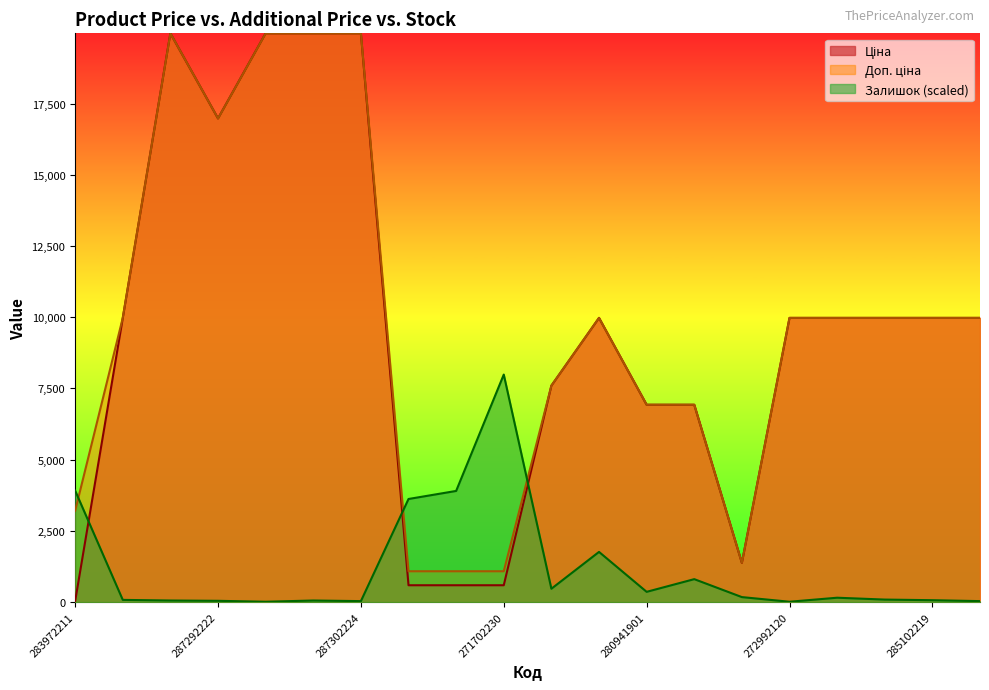

What is the total value across all series at 280941901?

14209.9